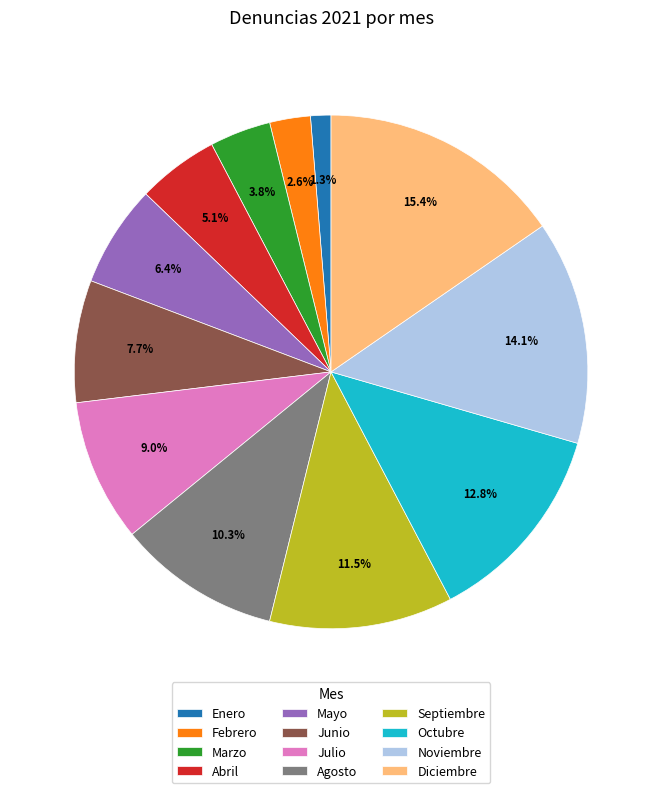

Rank the categories by value from lowest to highest.

Enero, Febrero, Marzo, Abril, Mayo, Junio, Julio, Agosto, Septiembre, Octubre, Noviembre, Diciembre